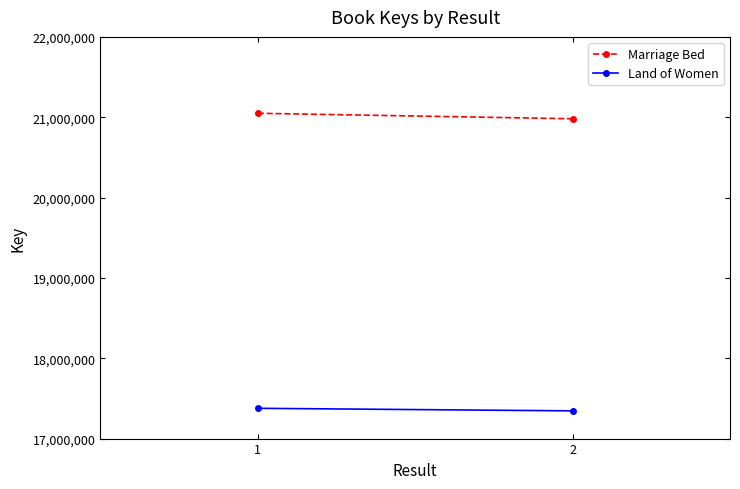

What is the greatest value displayed?

21049176.6